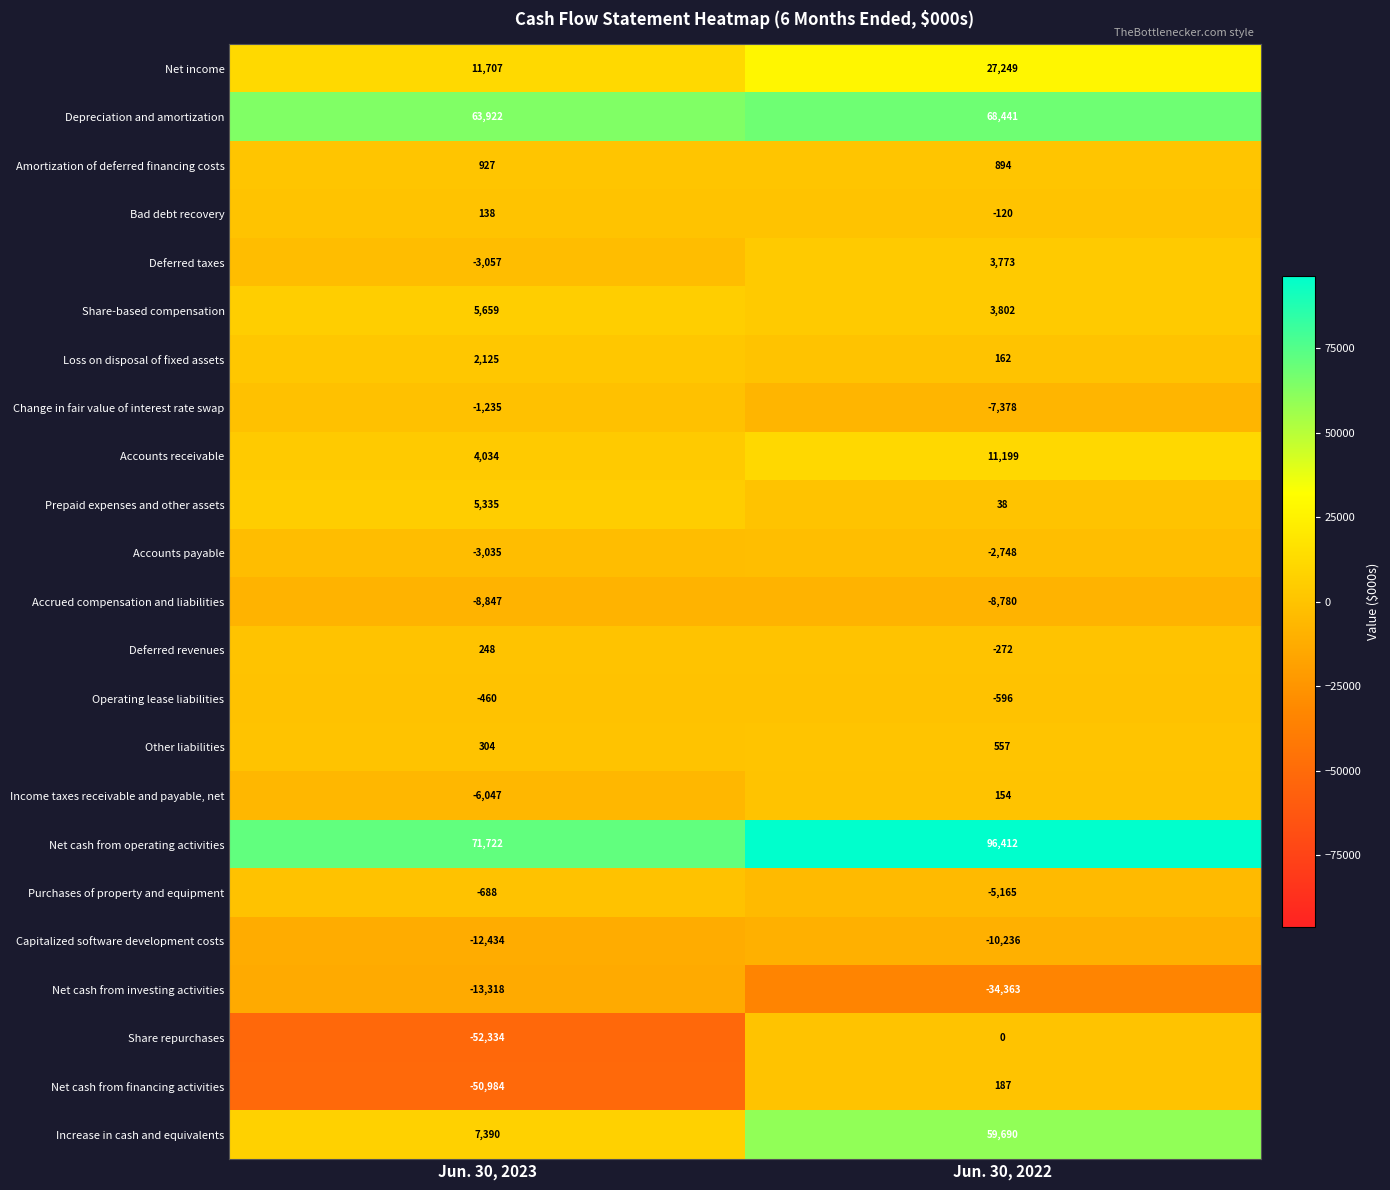

What is the lowest value of the Accounts payable series?

-3035